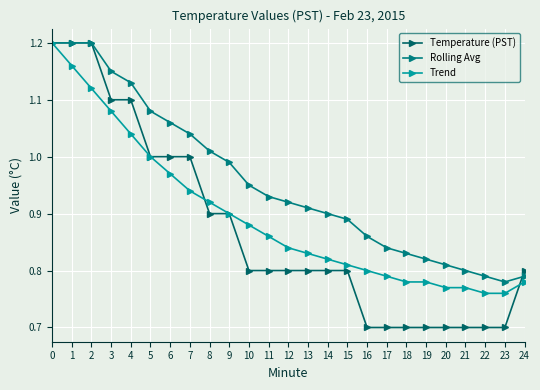

What is the value of the Temperature (PST) point at the 4th from the left?

1.1